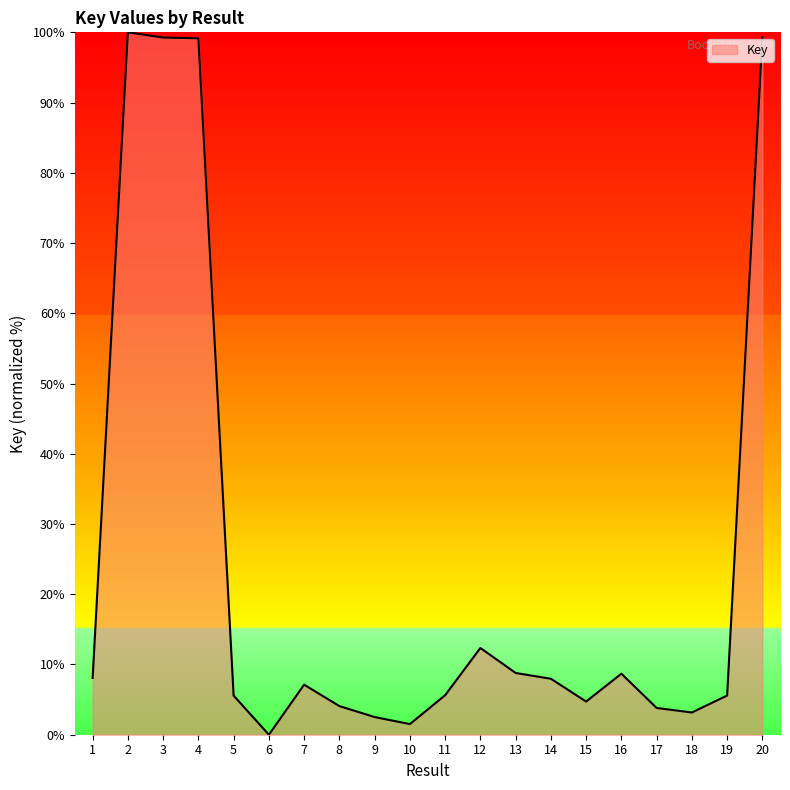

Where is the data nearest to the value 50?

12